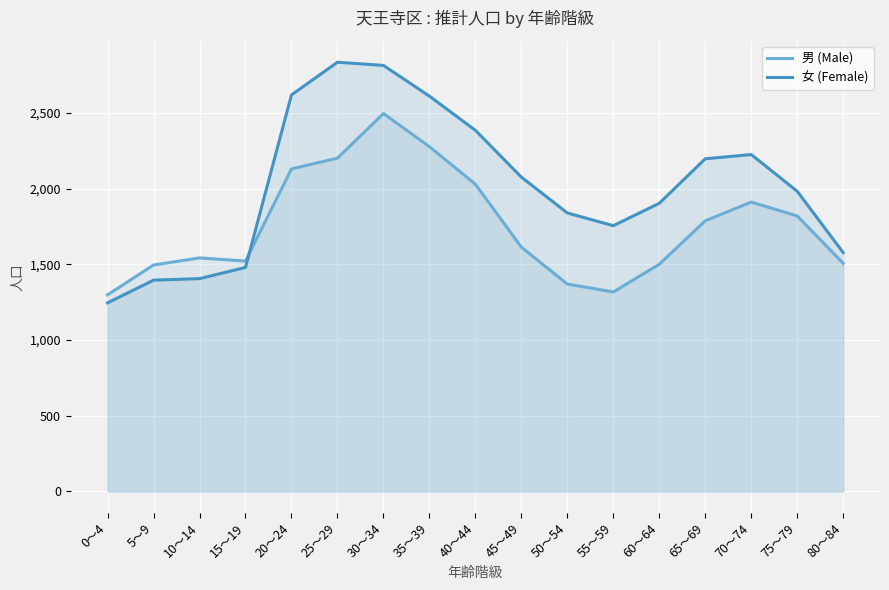

In 女 (Female), how many points are lower than both neighbors (excluding endpoints)?

1